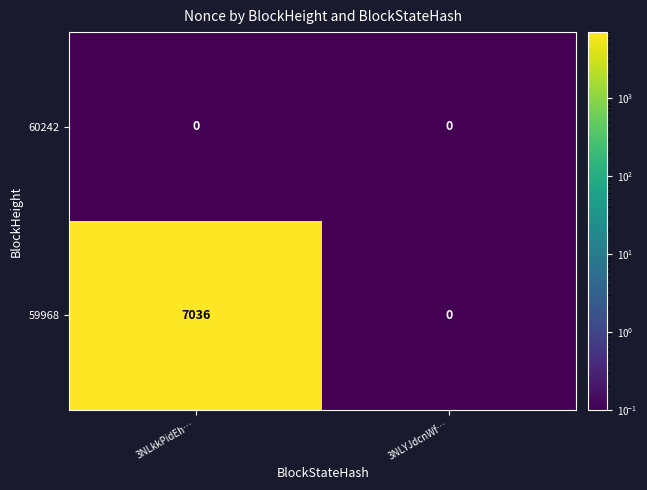

Reading left to right, extract all data points from this chart.

60242: 3NLkkPidEh…=0	3NLYJdcnWf…=0
59968: 3NLkkPidEh…=7036	3NLYJdcnWf…=0